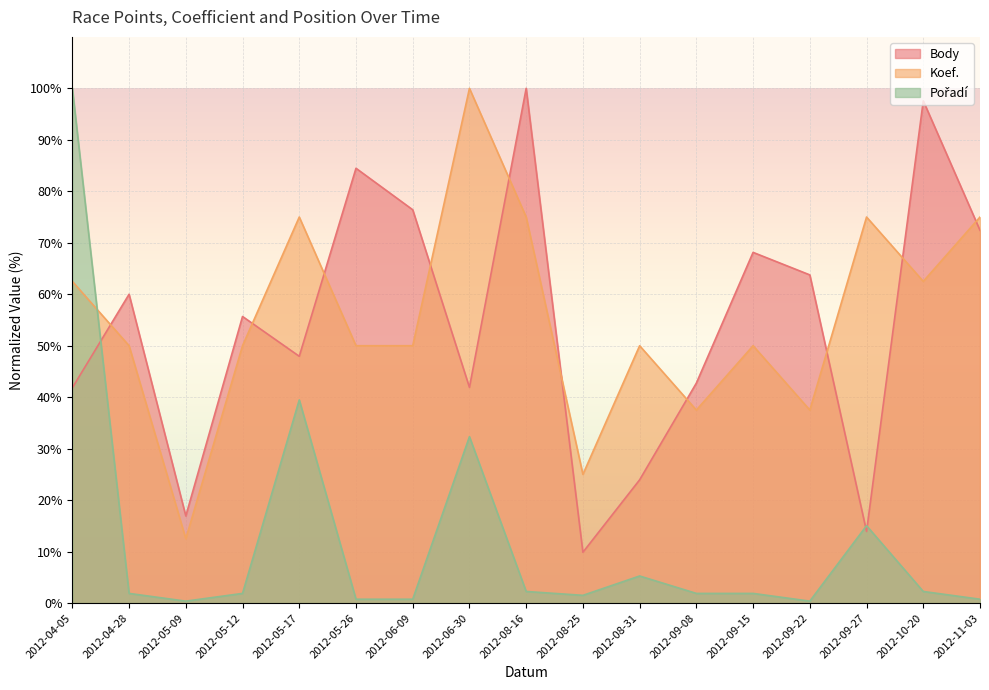

Between 2012-05-26 and 2012-08-25, which series saw the biggest shift?

Body